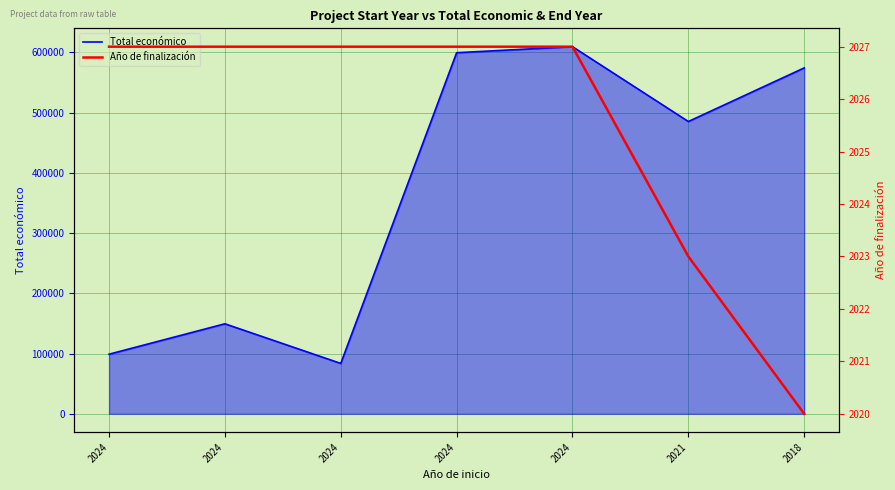

List the series in order of their peak value, lowest first.

Año de finalización, Total económico